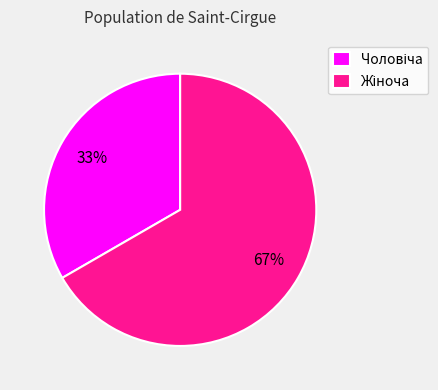

Is there a majority slice in this chart?

Yes